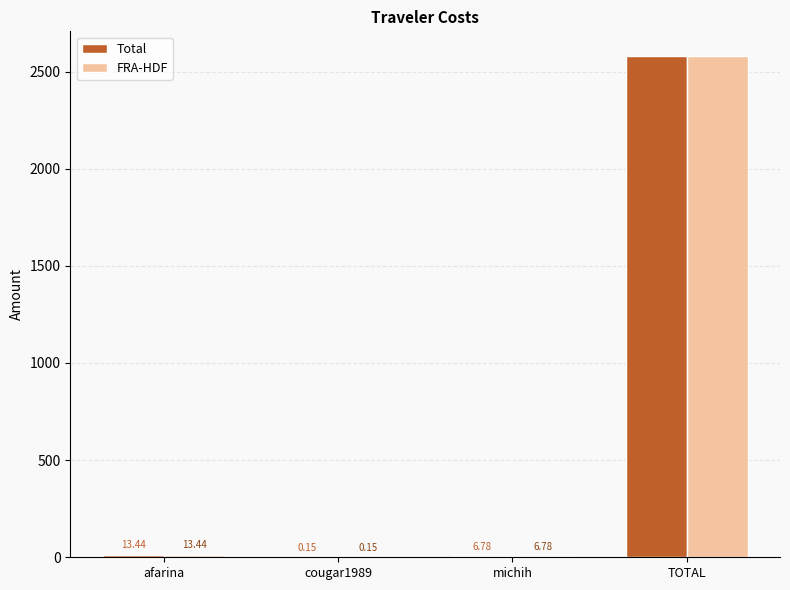

What value does the Total series have at afarina?

13.4